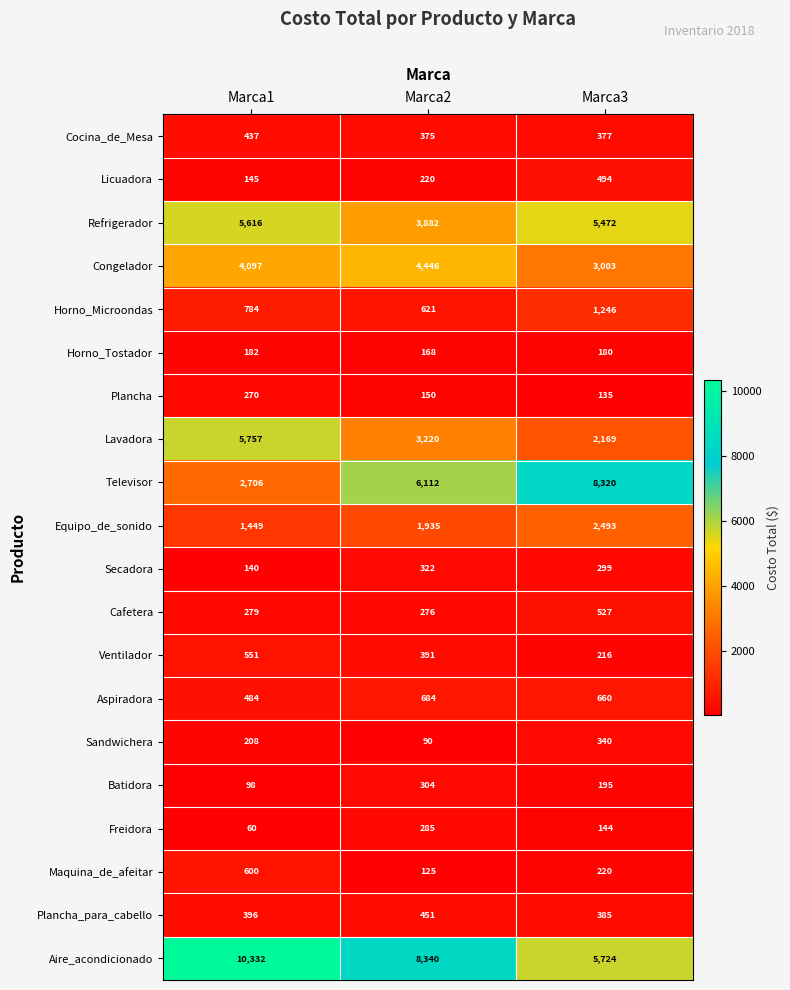

What is the spread (max minus min) of values at Marca2?

8250